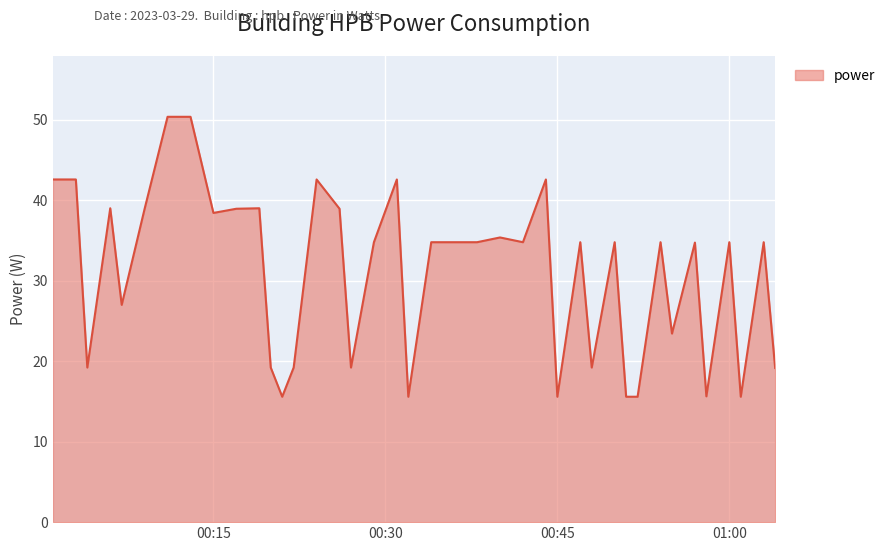

What is the greatest value displayed?

50.4